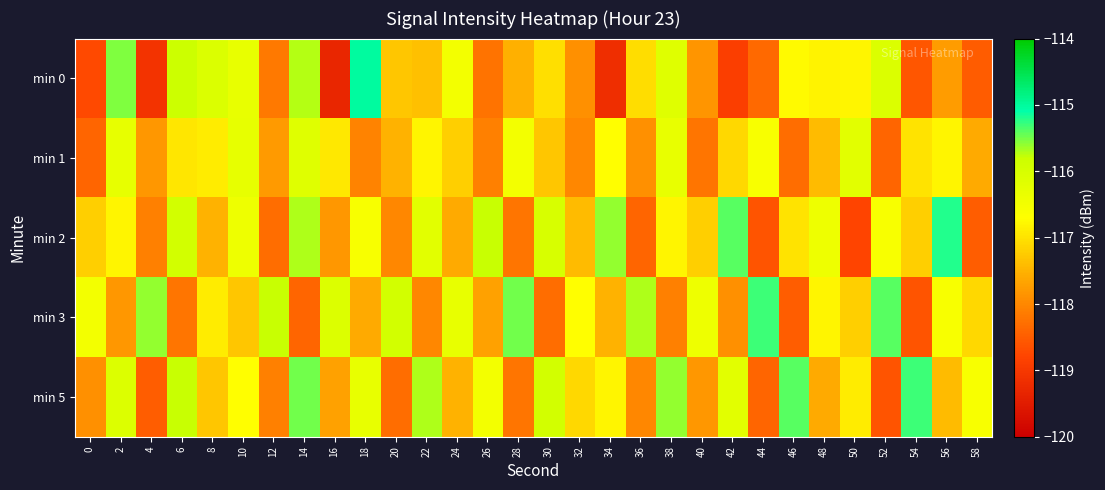

Which has a higher value, 22 or 24?

24